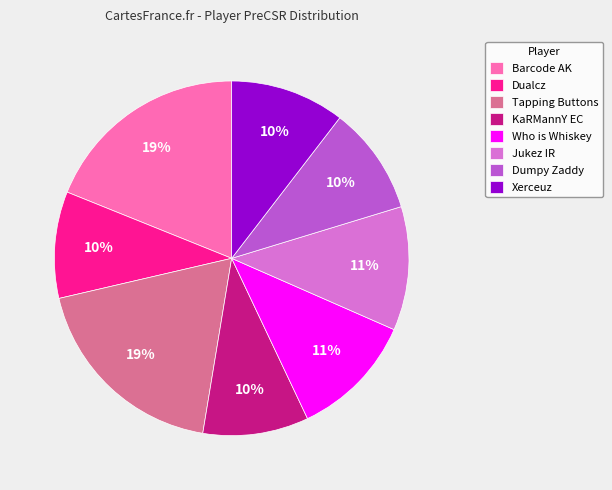

Which has a higher value, KaRMannY EC or Who is Whiskey?

Who is Whiskey